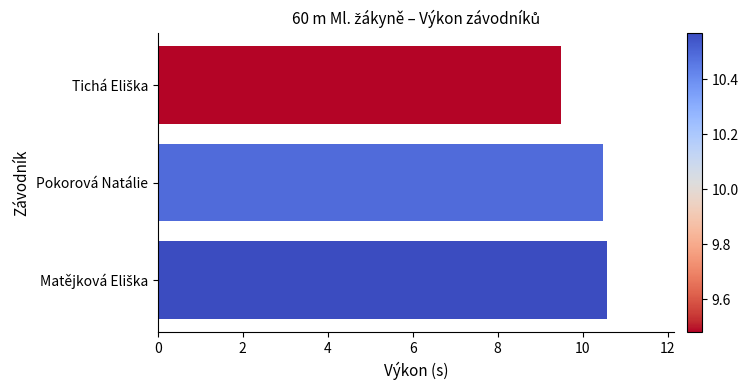

What value does the data have at Pokorová Natálie?

10.5